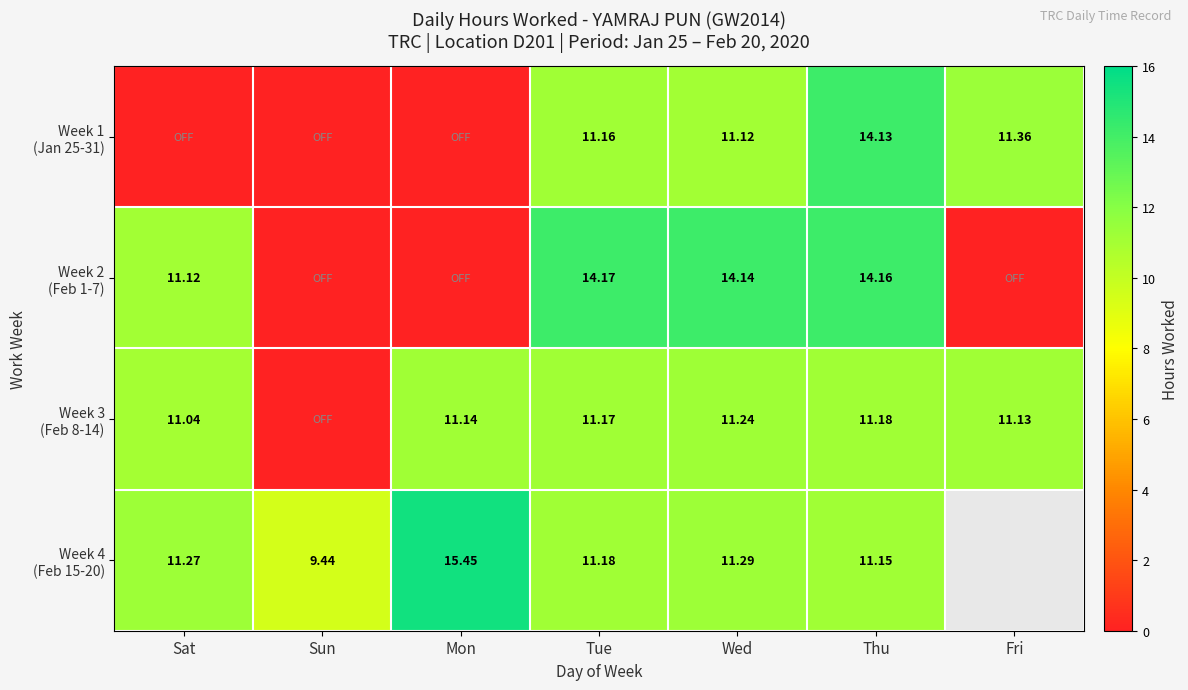

The value of Week 2 (Feb 1-7) at Wed is 3.0. True or false?

False